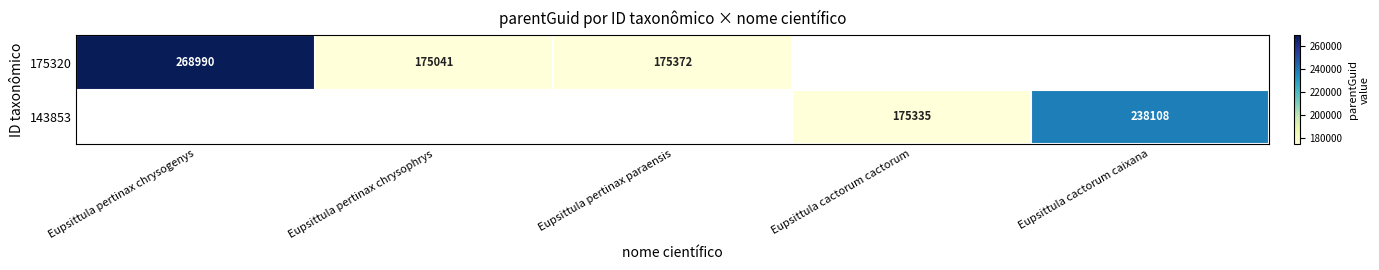

Is it true that 175320 equals 110872.9 at Eupsittula pertinax paraensis?

False